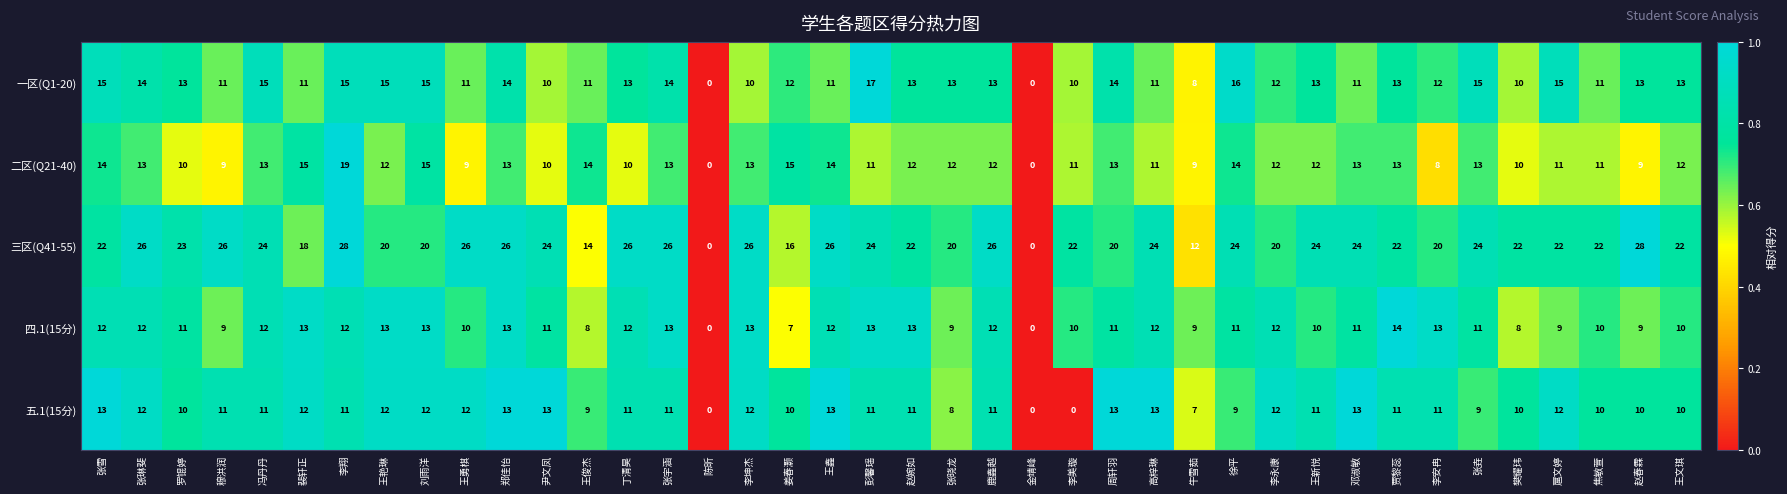

Which category has the highest value in the 二区(Q21-40) series?

李翔